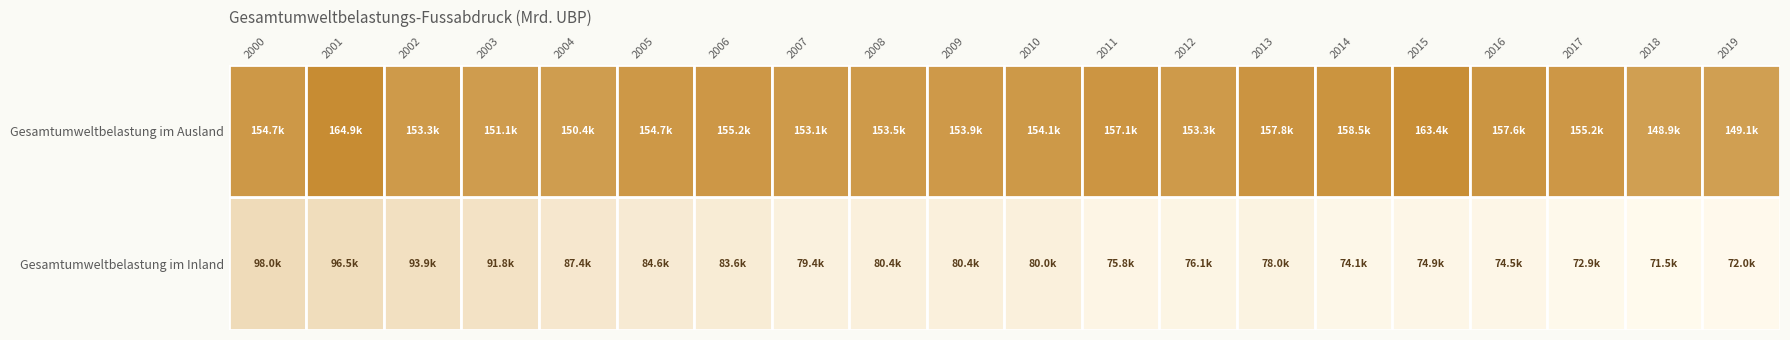

Reading left to right, what are all the values shown in this chart?

2000: 0=98018.9	1=154669.8
2001: 0=96480.7	1=164898.8
2002: 0=93856.2	1=153336.0
2003: 0=91817.6	1=151093.9
2004: 0=87440.4	1=150388.6
2005: 0=84610.4	1=154730.4
2006: 0=83615.4	1=155243.0
2007: 0=79431.2	1=153085.8
2008: 0=80414.0	1=153503.2
2009: 0=80431.1	1=153935.5
2010: 0=79991.3	1=154095.9
2011: 0=75822.5	1=157125.4
2012: 0=76126.8	1=153318.8
2013: 0=78037.1	1=157772.7
2014: 0=74070.8	1=158497.8
2015: 0=74915.7	1=163401.0
2016: 0=74522.8	1=157597.0
2017: 0=72900.1	1=155240.9
2018: 0=71471.4	1=148900.7
2019: 0=71958.6	1=149100.5